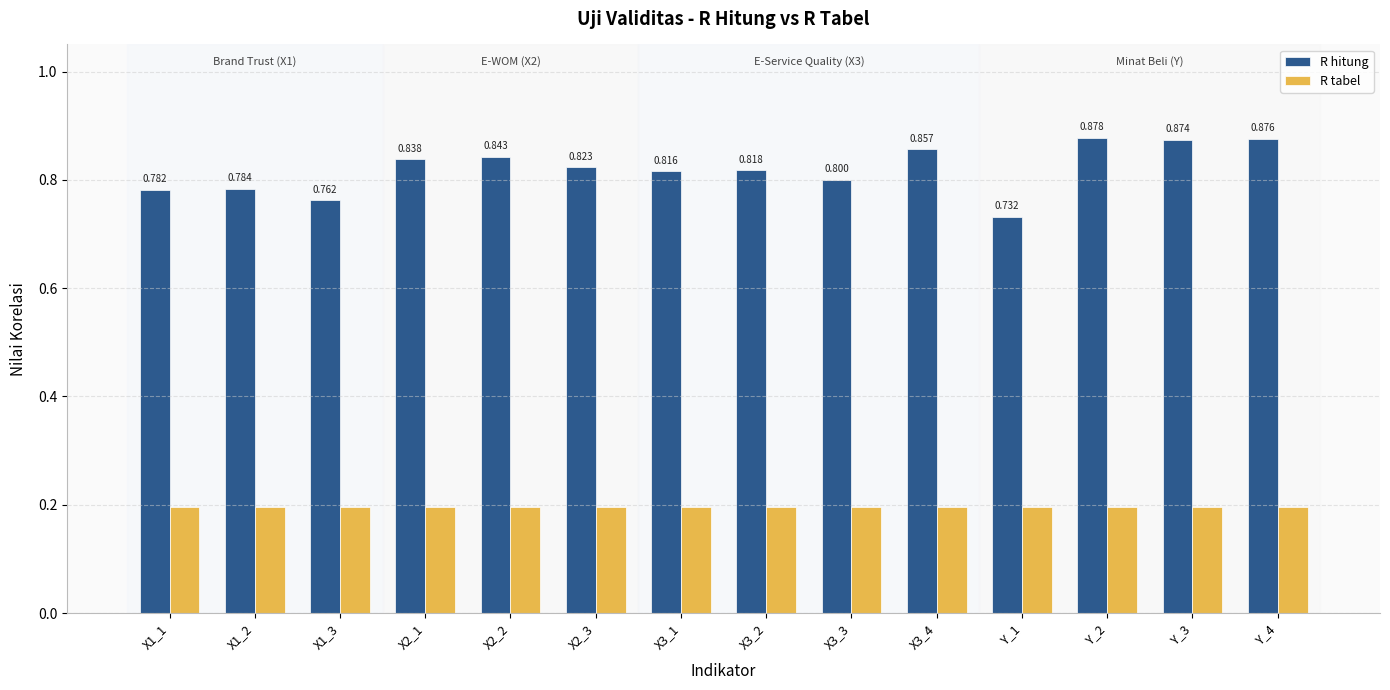

What is the difference between the highest and lowest values at X1_3?

0.6